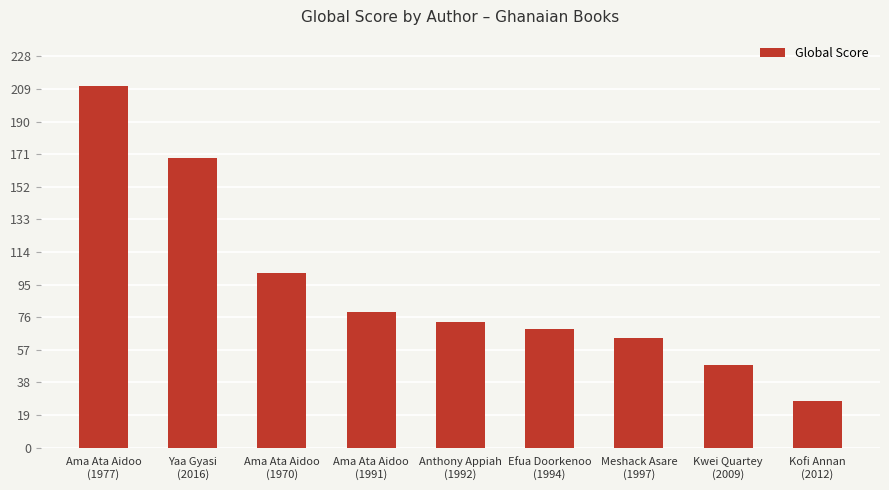

What is the label of the 8th bar from the right?

Yaa Gyasi
(2016)